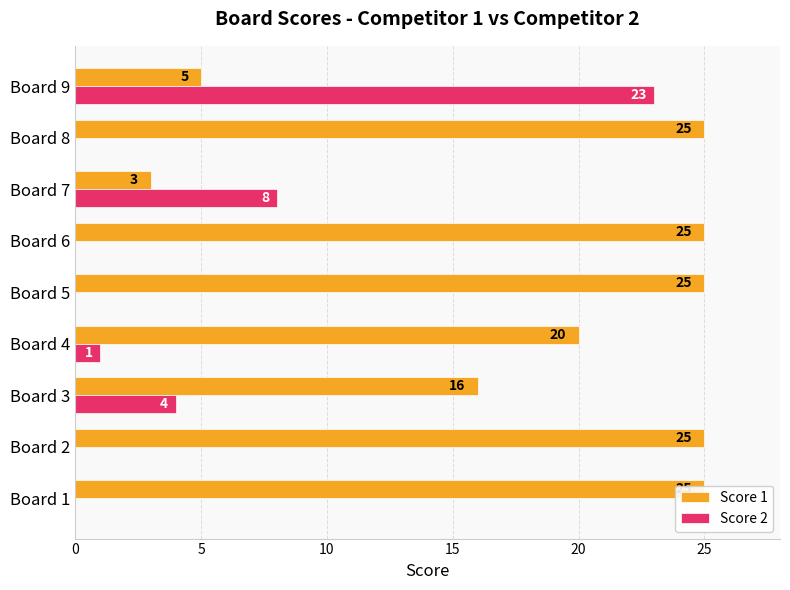

Reading left to right, transcribe all the data shown in this chart.

Score 1: 25	25	16	20	25	25	3	25	5
Score 2: 0	0	4	1	0	0	8	0	23